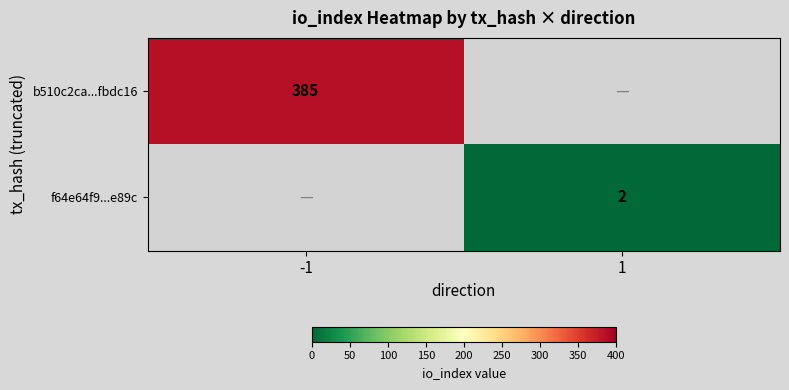

The b510c2ca...fbdc16 series shows 385 at -1. True or false?

True